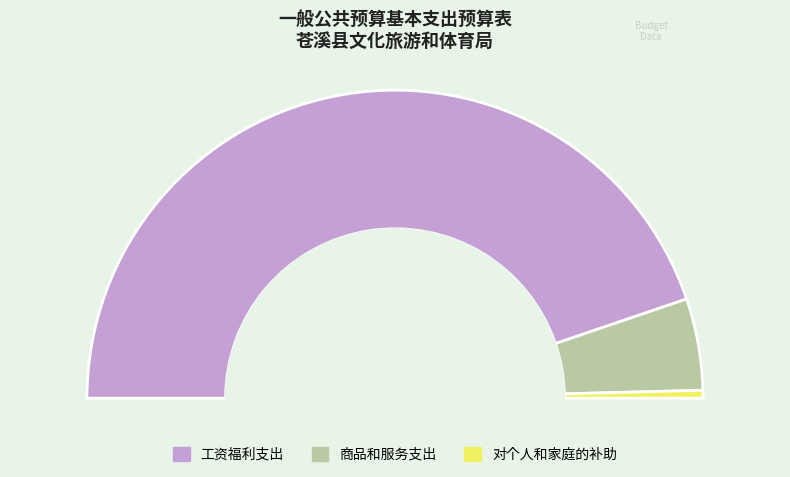

To the nearest percent, what percentage of the pie is 商品和服务支出?

10%